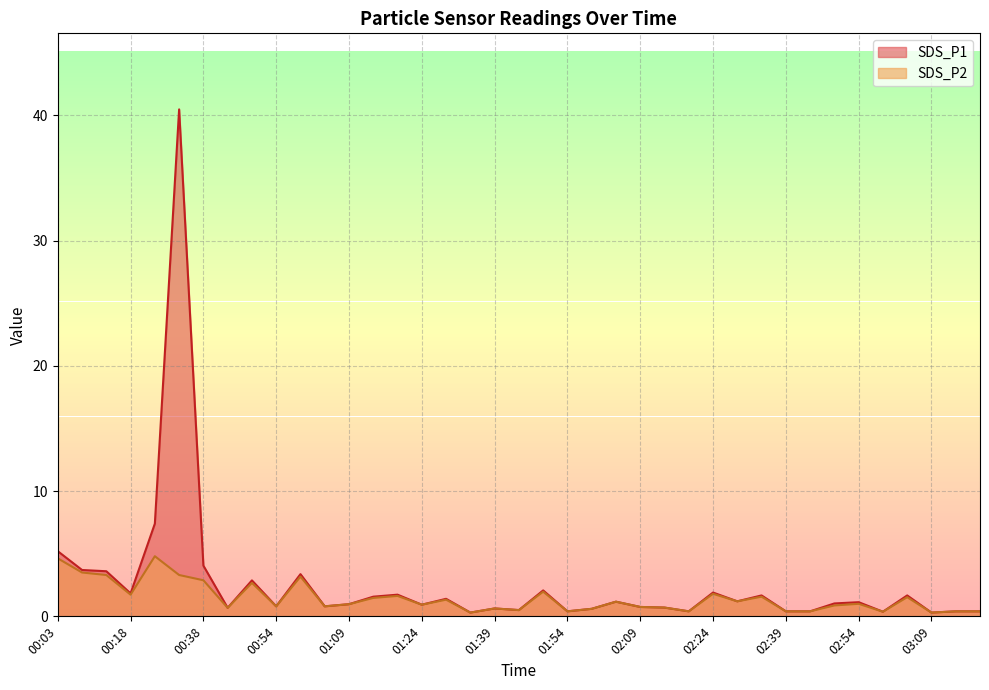

True or false: SDS_P1 and SDS_P2 cross at least once.

False